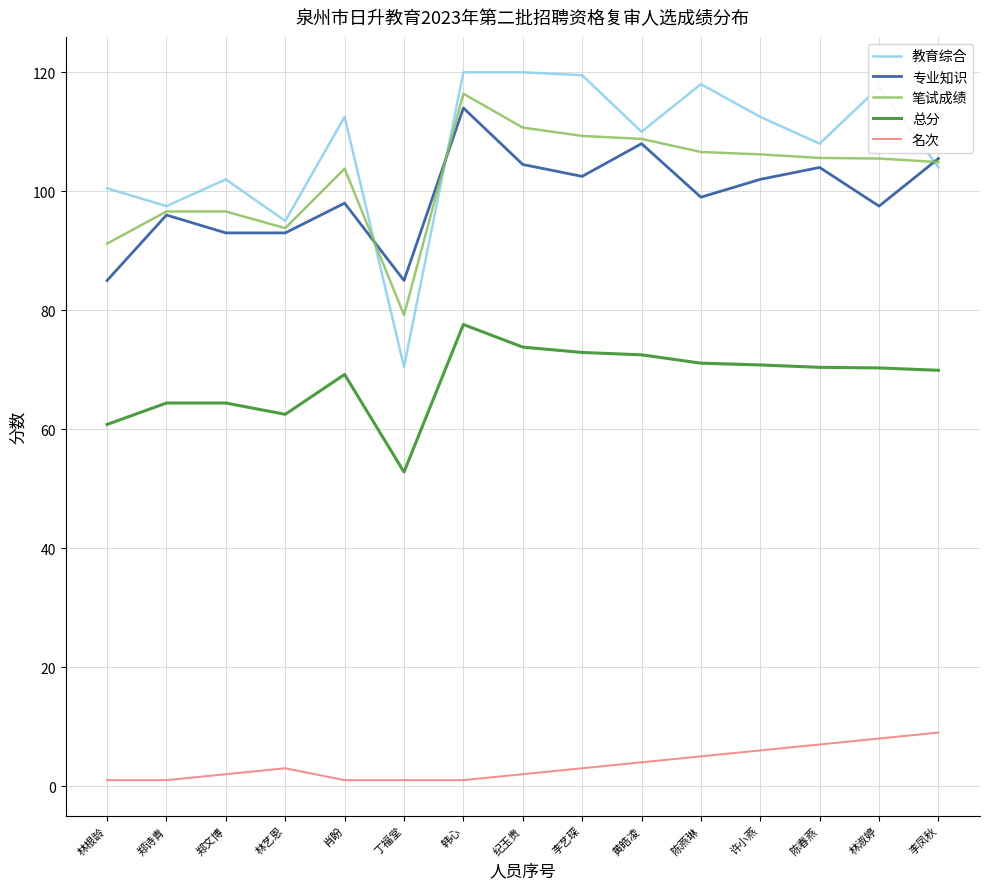

What is the sum of all 笔试成绩 values?

1535.2